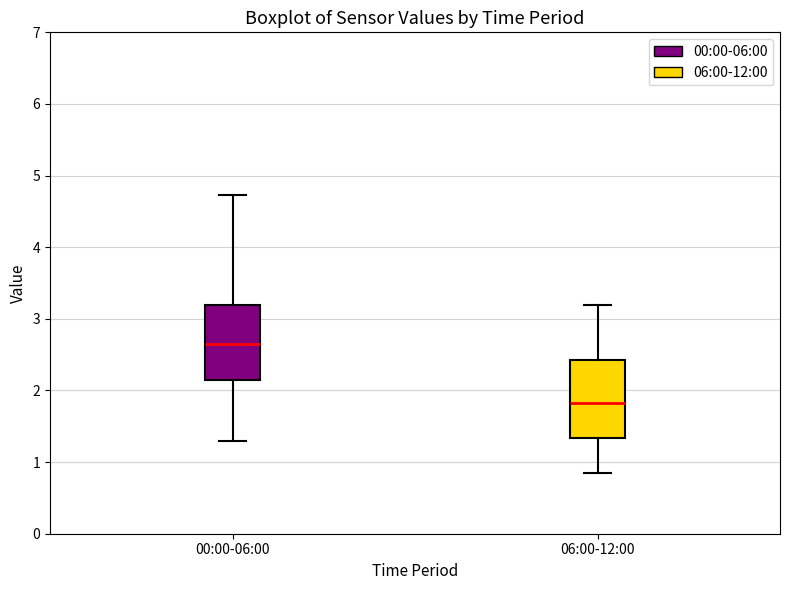

Reading left to right, read every box against the y-axis: the position of its median line, the range the box covers, and the ends of its whiskers. The values are not printed on the chart, so give them approximately, as read against the axis.

00:00-06:00: median 2.7, box 2.2 to 3.2, whiskers 1.3 to 4.7
06:00-12:00: median 1.8, box 1.3 to 2.4, whiskers 0.9 to 3.2